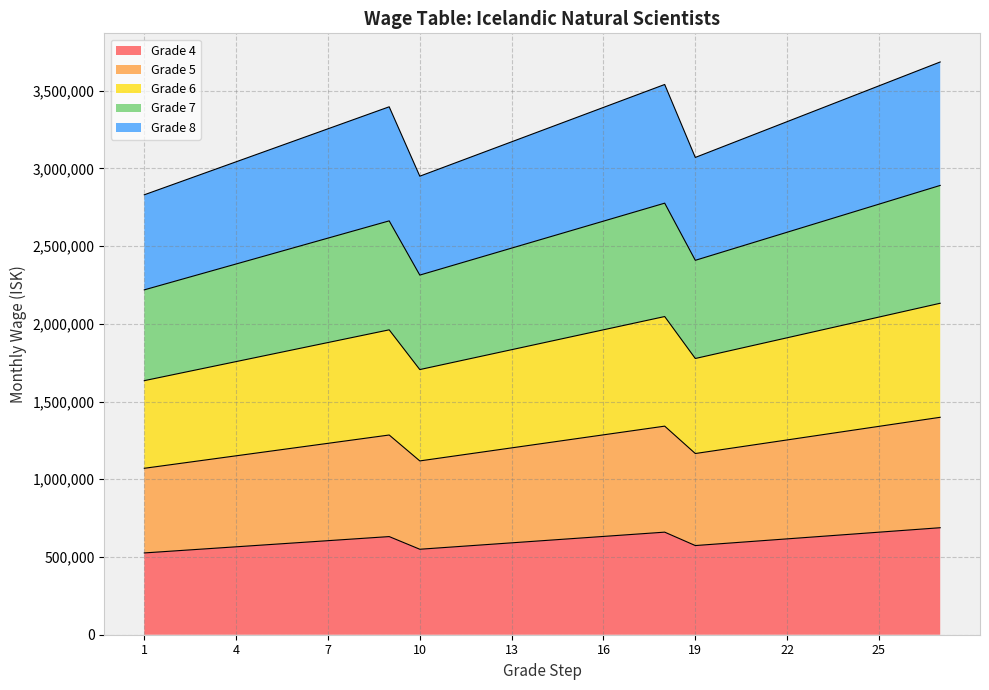

Is the value of Grade 7 at 10 greater than the value of Grade 5 at 27?

Yes